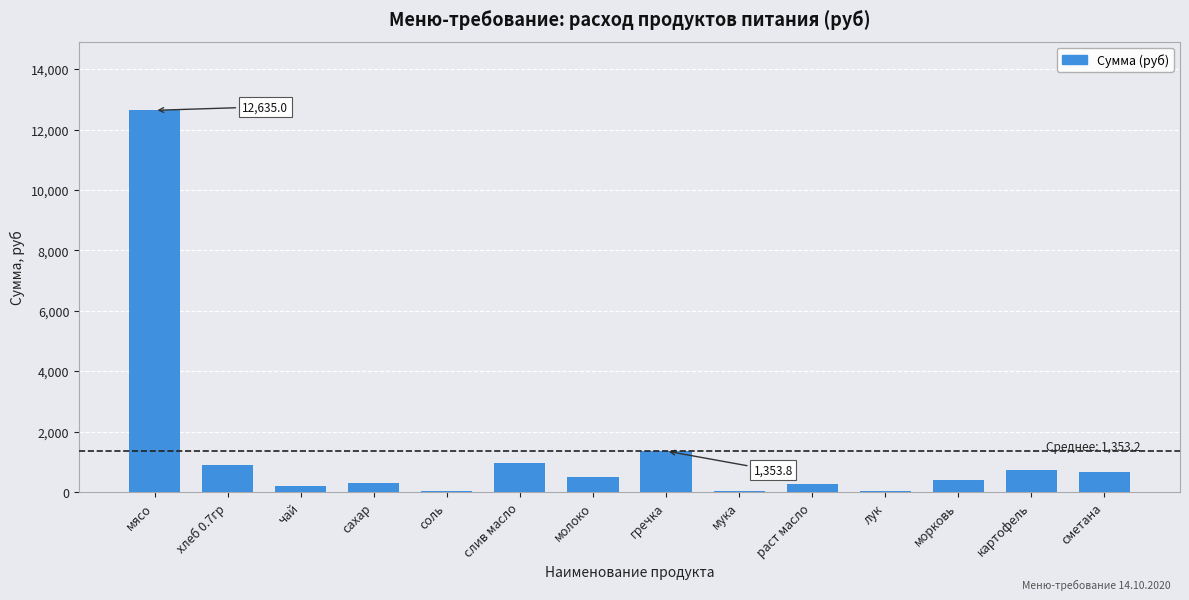

What is the change in value from хлеб 0.7гр to мука?

-881.7